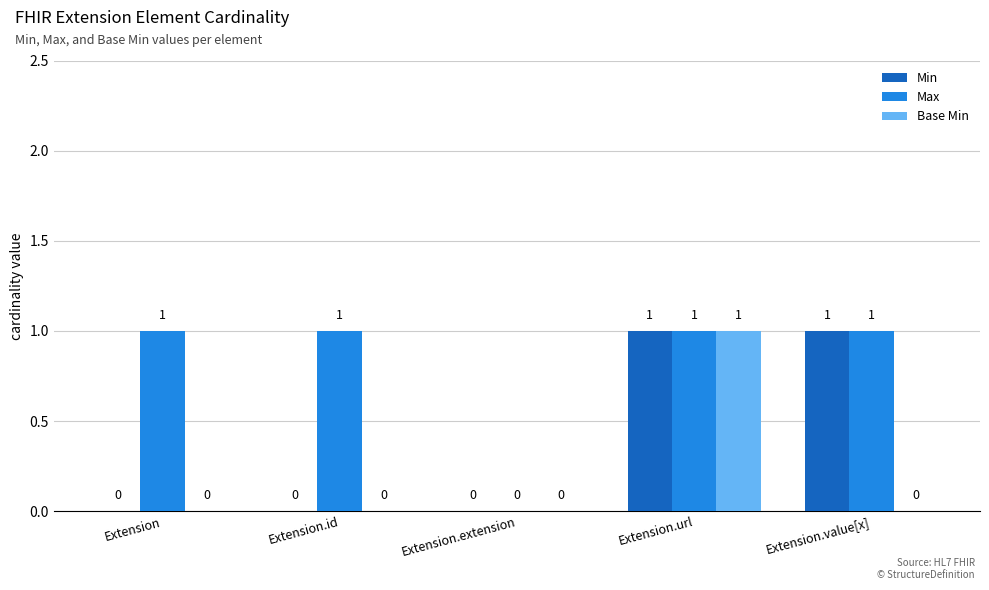

Are the bars horizontal?

No